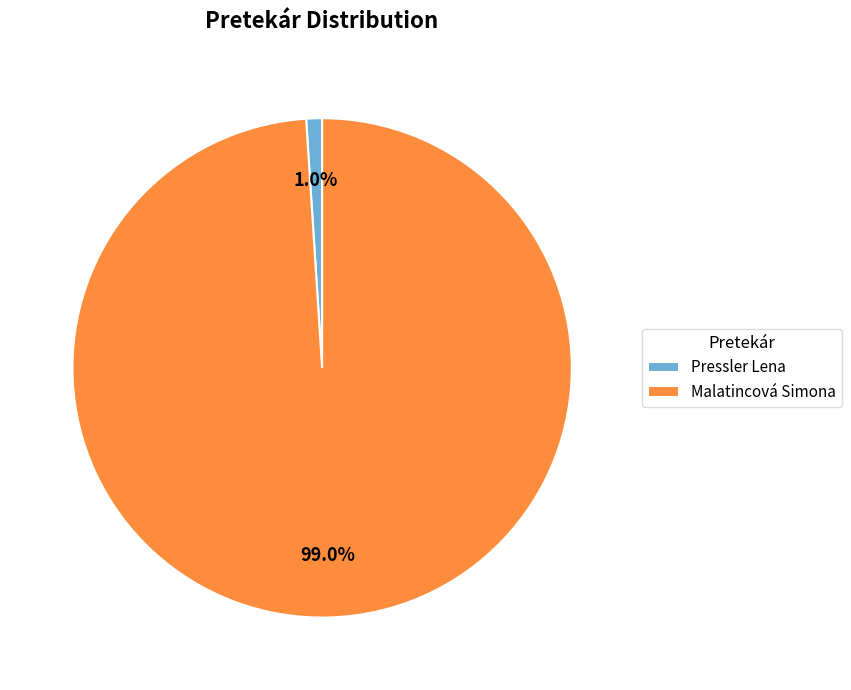

What is the smallest slice in the pie chart?

Pressler Lena